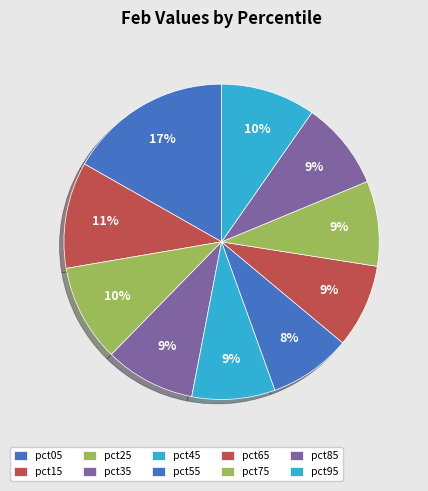

How many slices are in this pie chart?

10